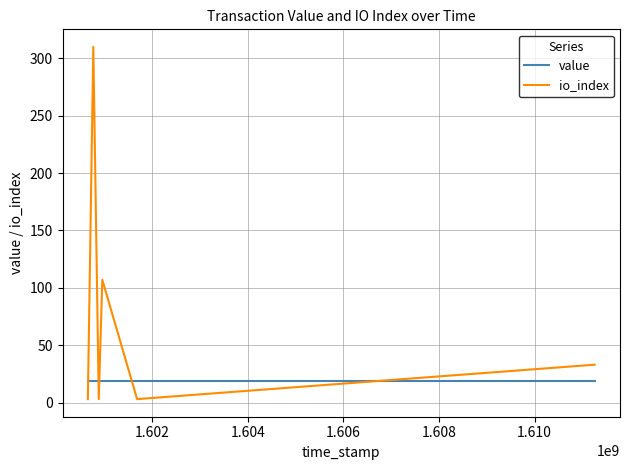

After their last crossing, which series has the higher values: io_index or value?

io_index